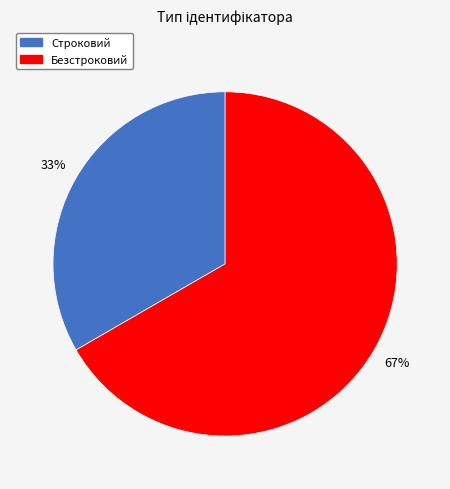

What percentage is the Безстроковий slice, to the nearest percent?

67%